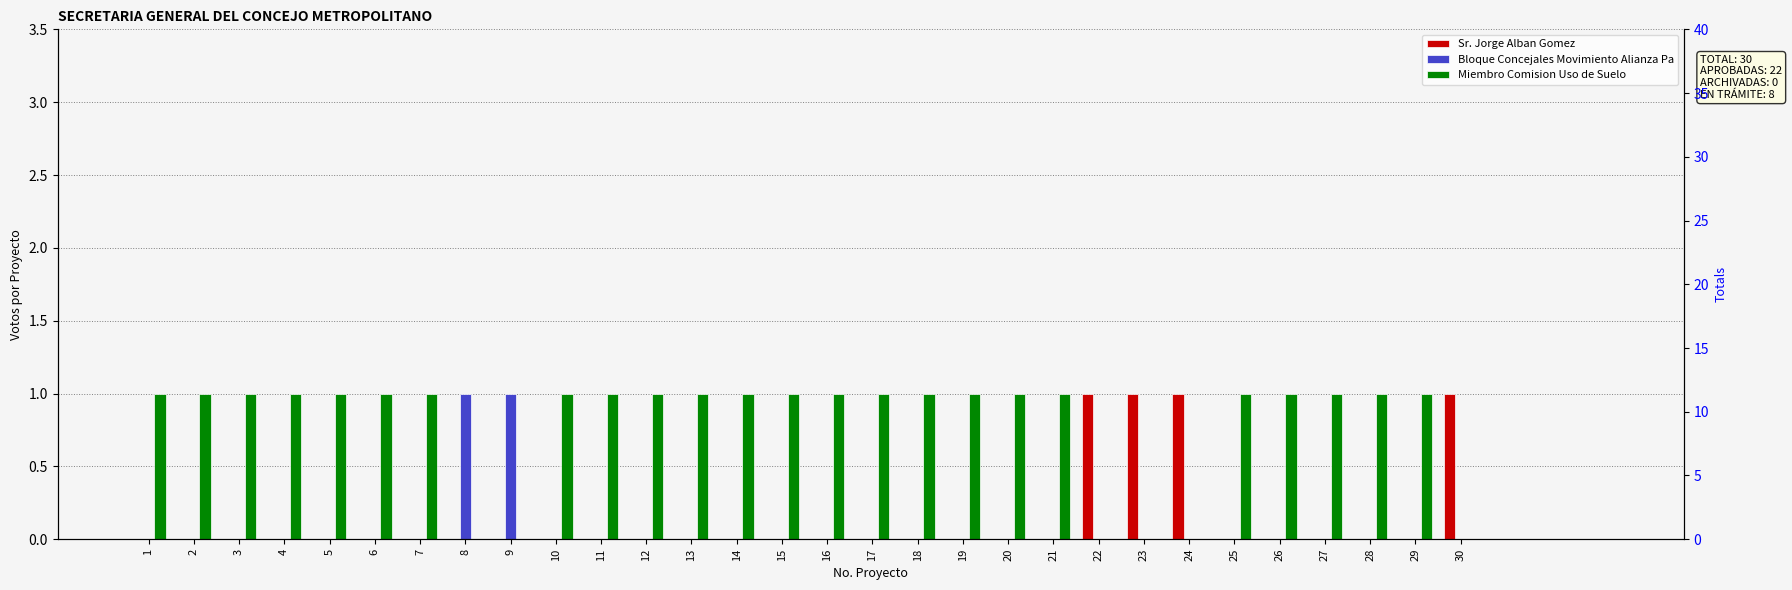

What are all the series names shown in the legend?

Sr. Jorge Alban Gomez, Bloque Concejales Movimiento Alianza Pa, Miembro Comision Uso de Suelo